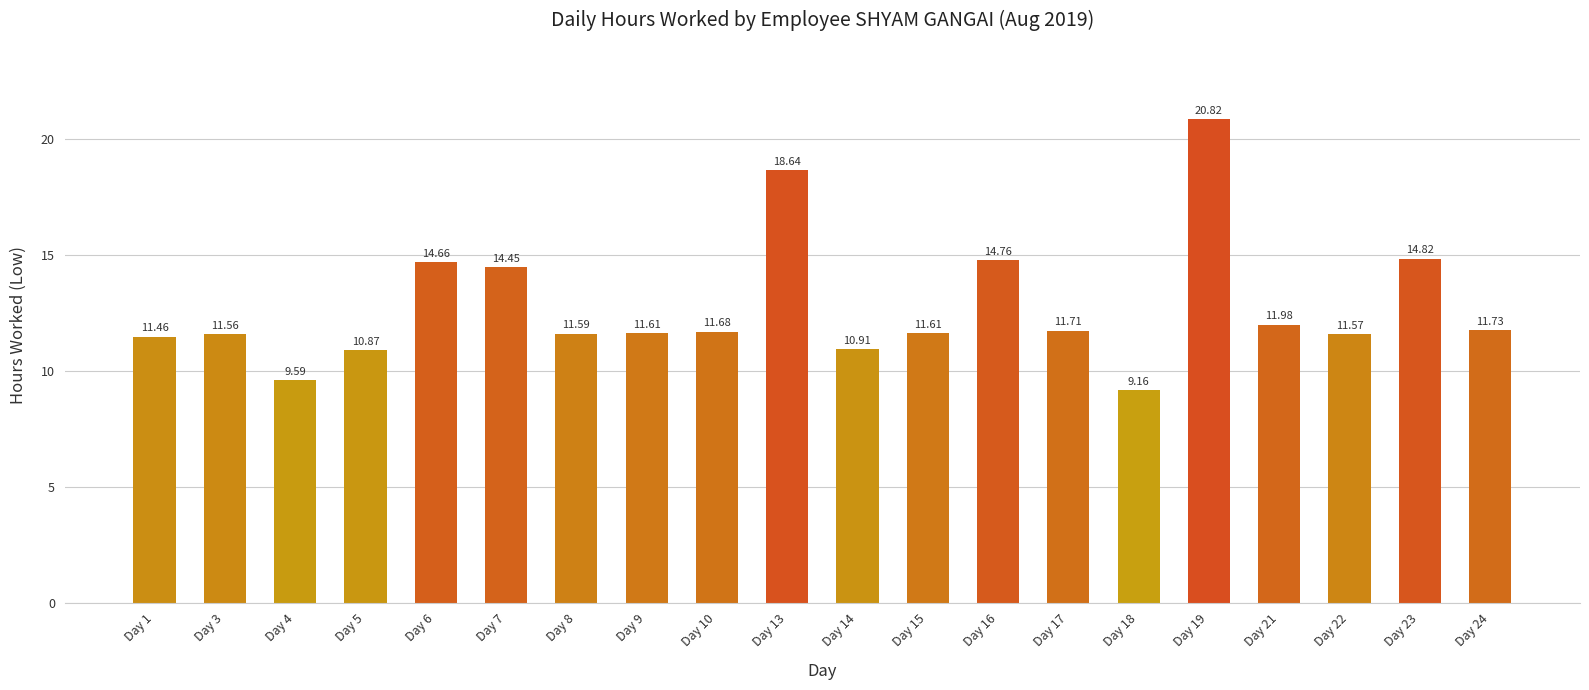

Count the number of data series in this chart.

1